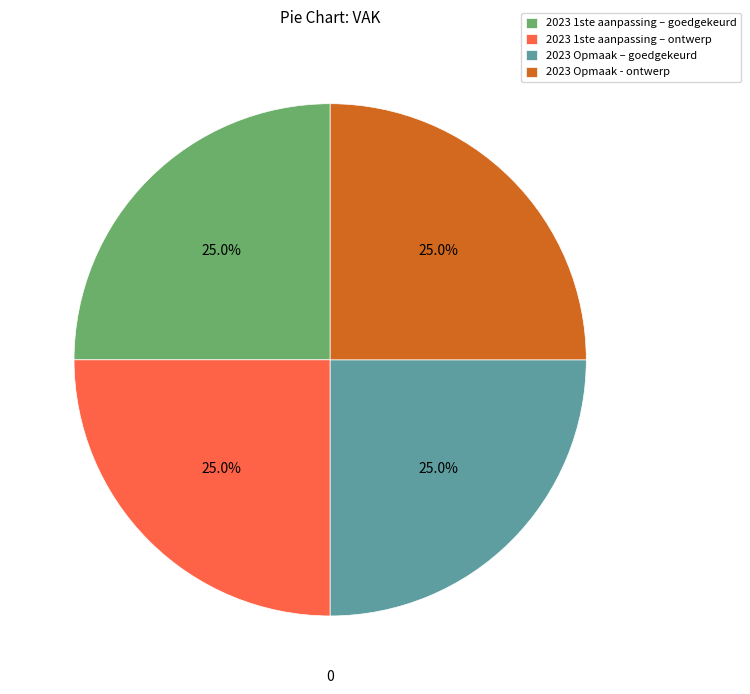

What portion of the pie excludes 2023 Opmaak – goedgekeurd?

75.0%